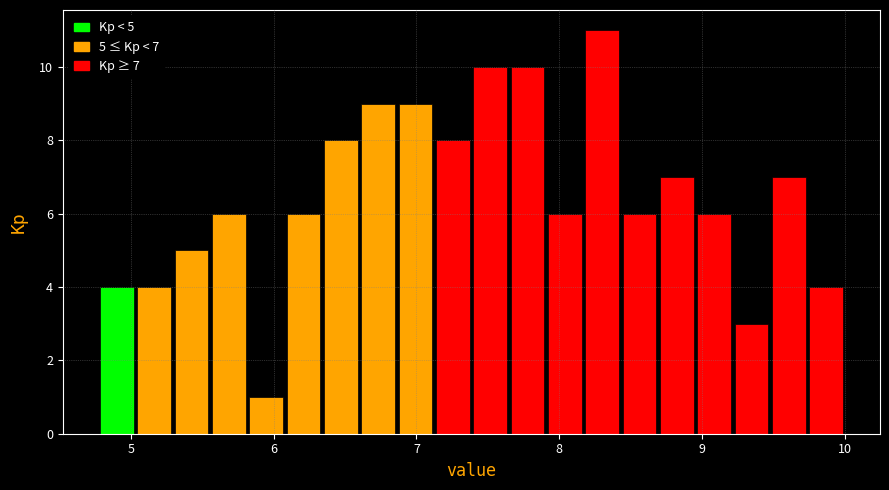

Read against the x-axis, roughly where is the centre of the tallest bar?

8.3